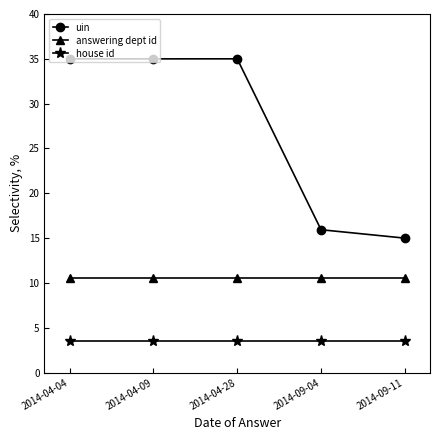

Rank the series at 2014-09-11 from lowest to highest value.

house id, answering dept id, uin